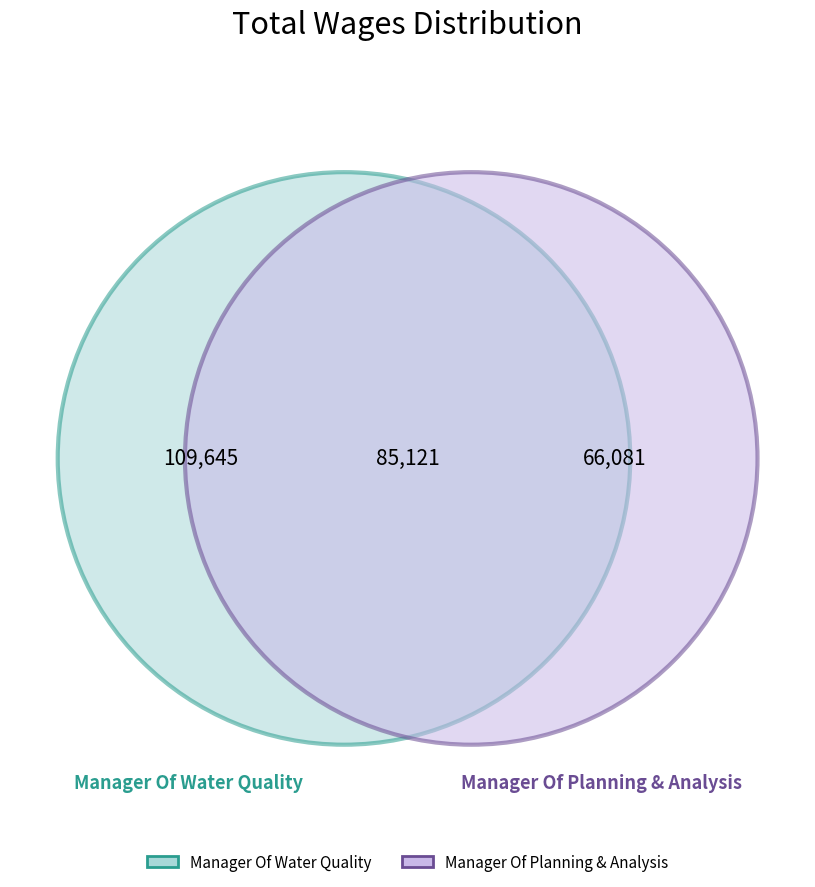

What is the majority slice?

Manager Of Water Quality